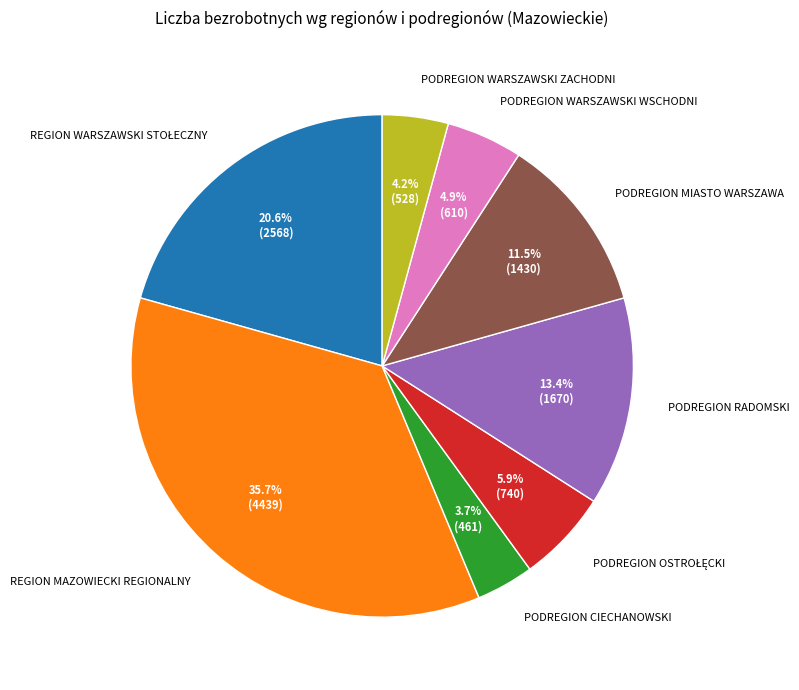

Which slice is the largest?

REGION MAZOWIECKI REGIONALNY